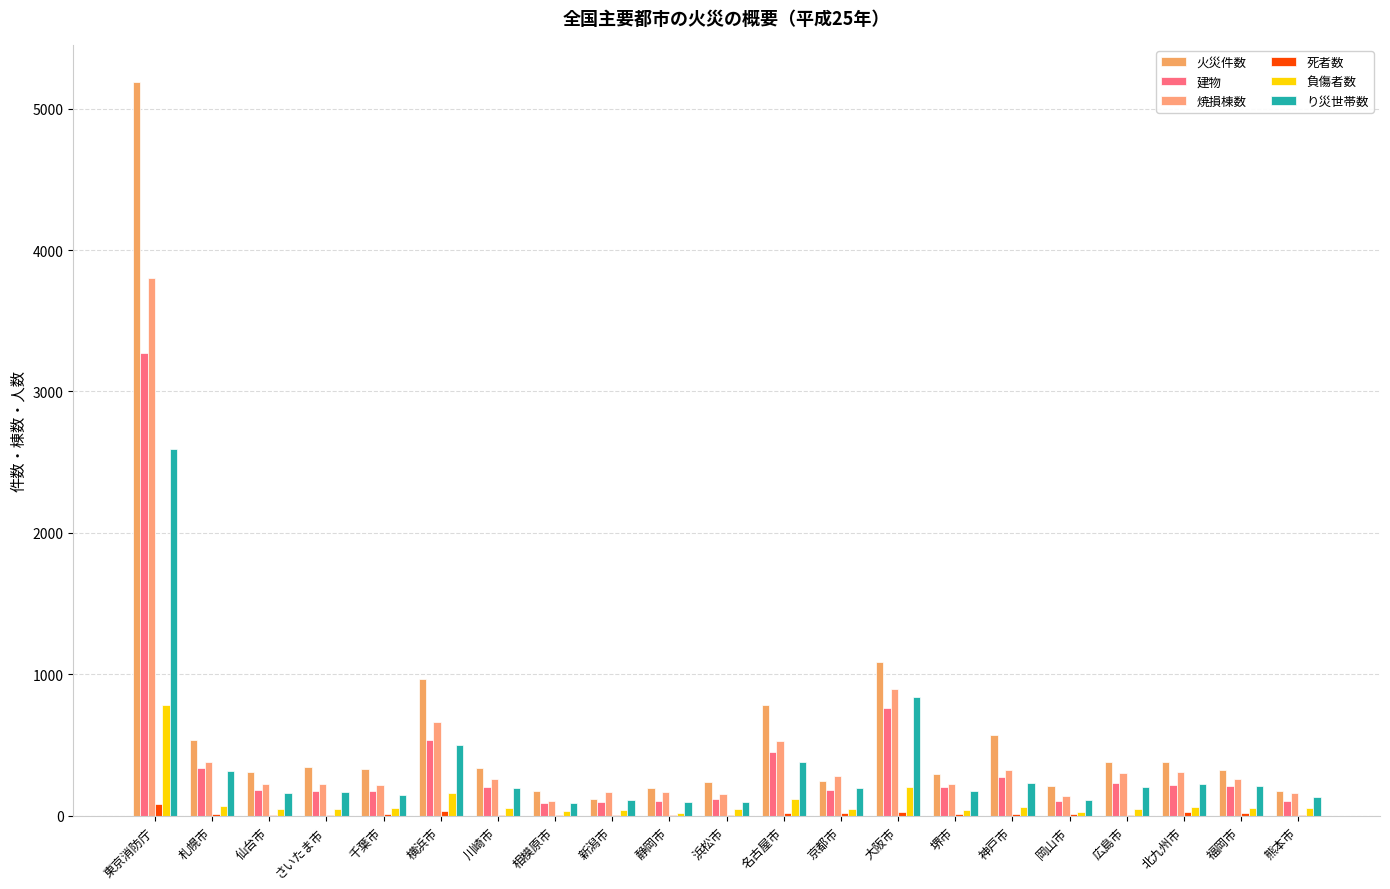

What is the sum of the 火災件数 values at 川崎市 and 北九州市?

717